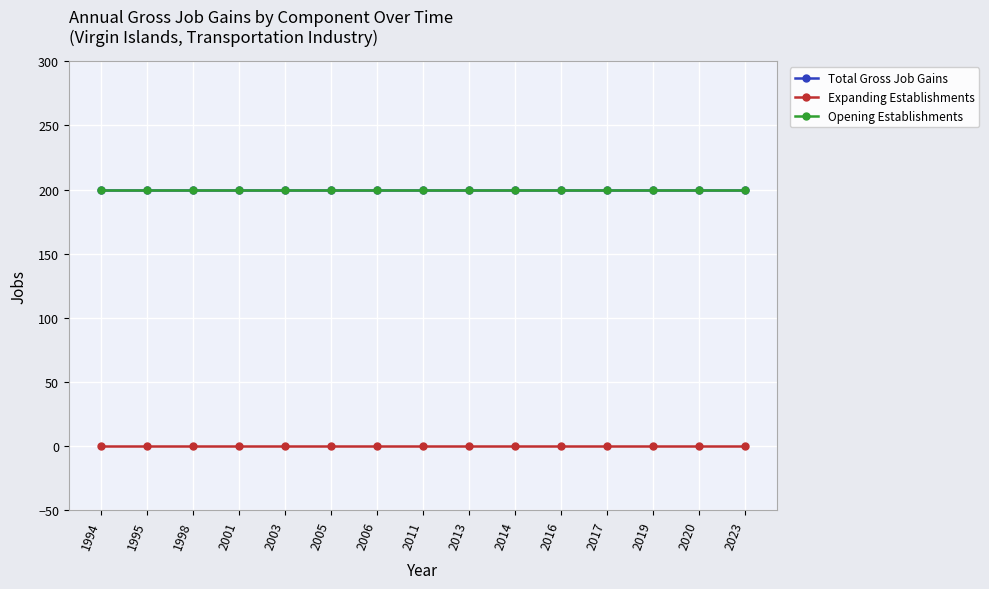

At which category is the sum across all series the highest?

1994